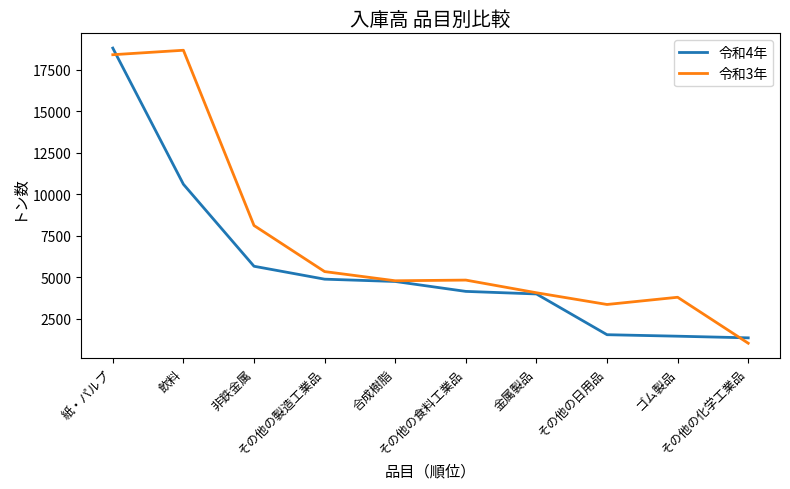

How many lines are shown in the chart?

2